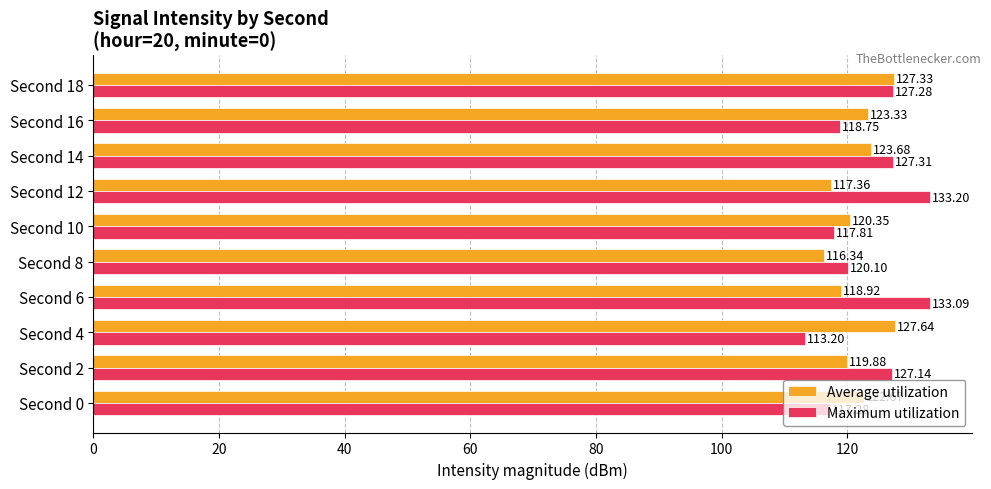

What is the spread (max minus min) of values at Second 2?

7.3